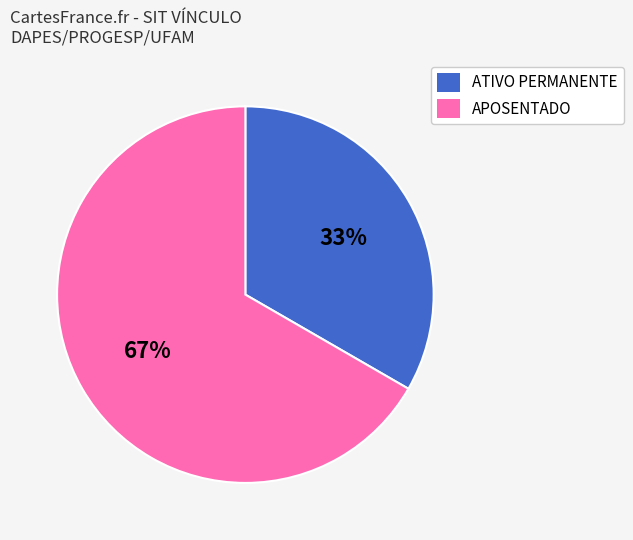

Rank the categories by value from highest to lowest.

APOSENTADO, ATIVO PERMANENTE